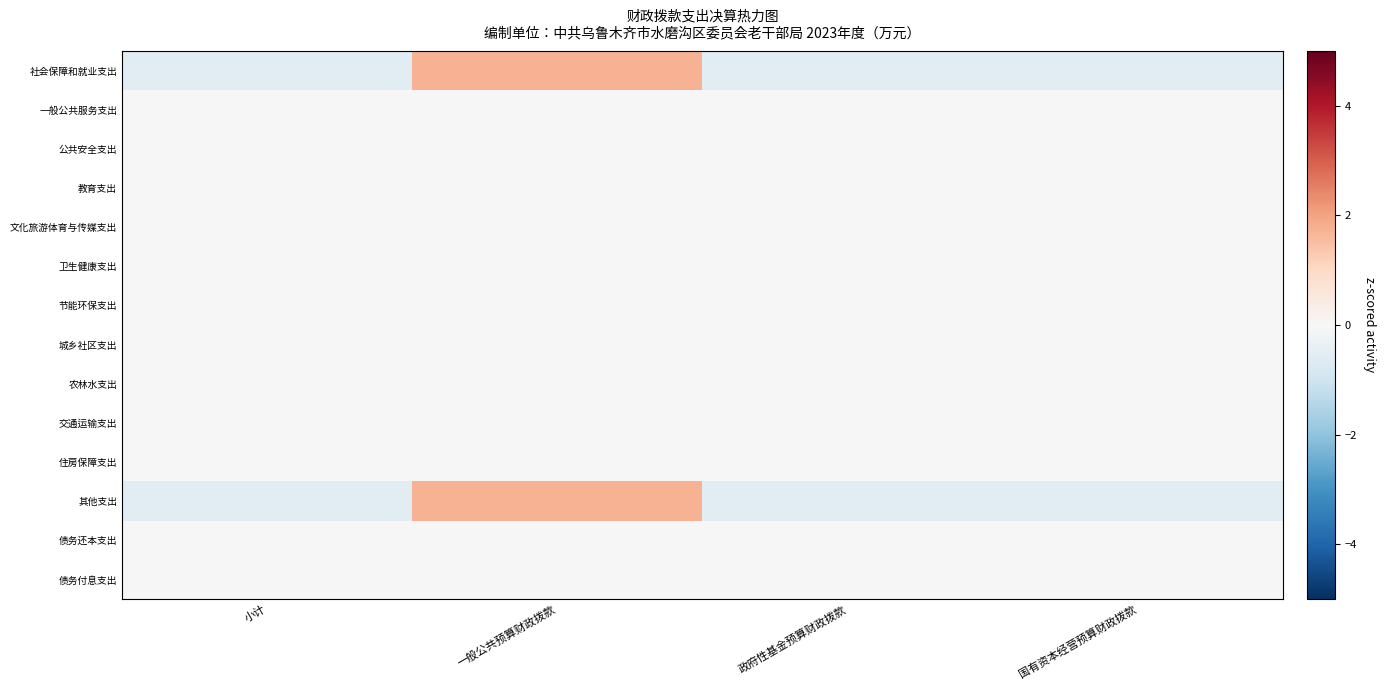

What is the total value across all series at 政府性基金预算财政拨款?

-1.2